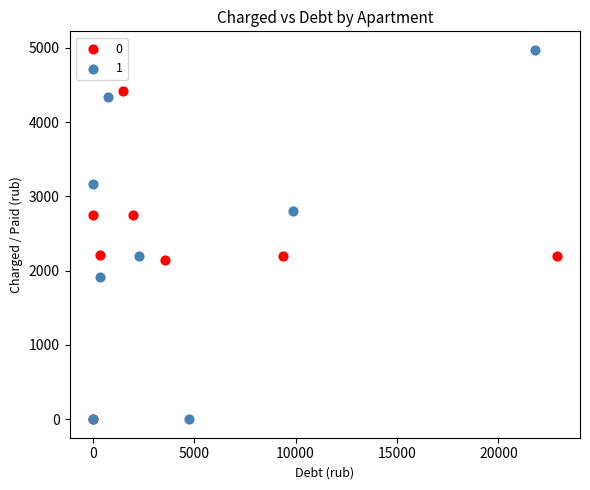

What are all the series names shown in the legend?

0, 1